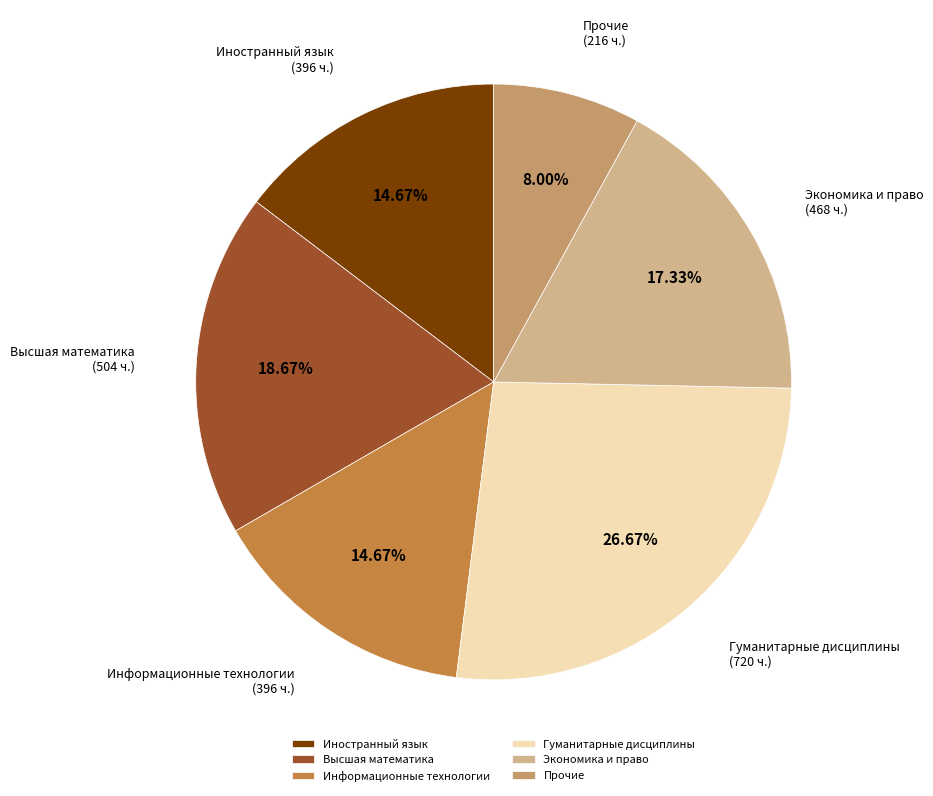

How many slices are in this pie chart?

6